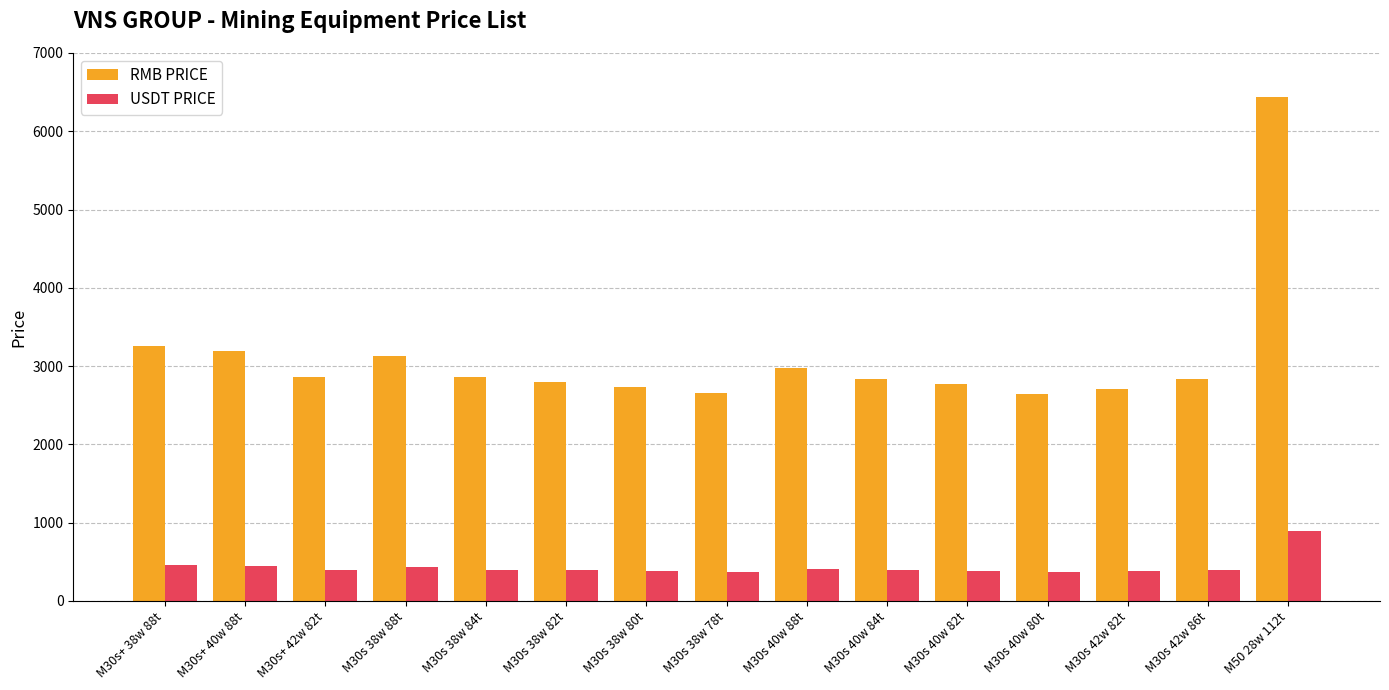

What is the difference between the highest and lowest values at M30s+ 38w 88t?

2800.8